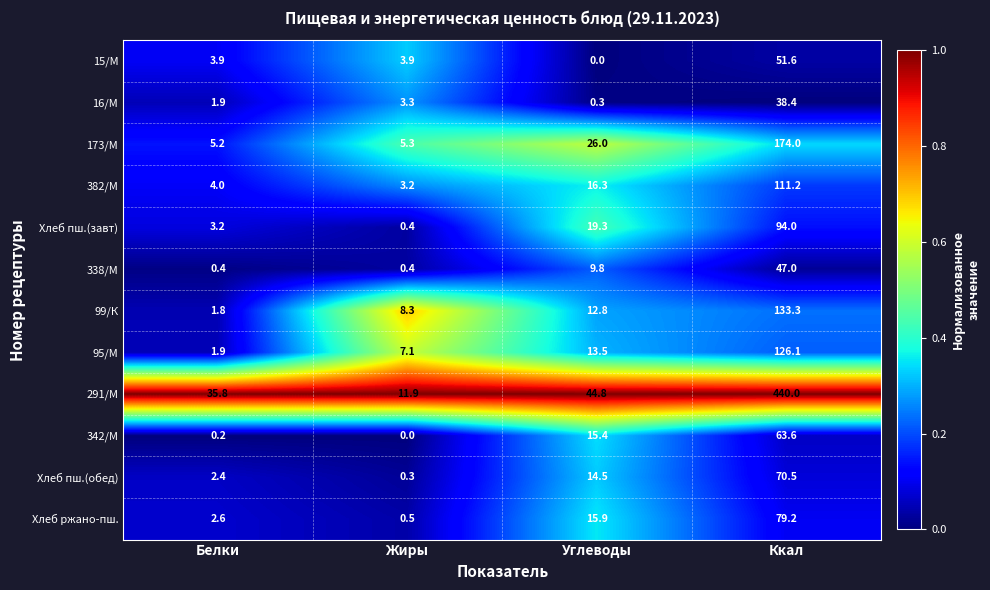

What is the maximum value for Хлеб пш.(обед)?

70.5